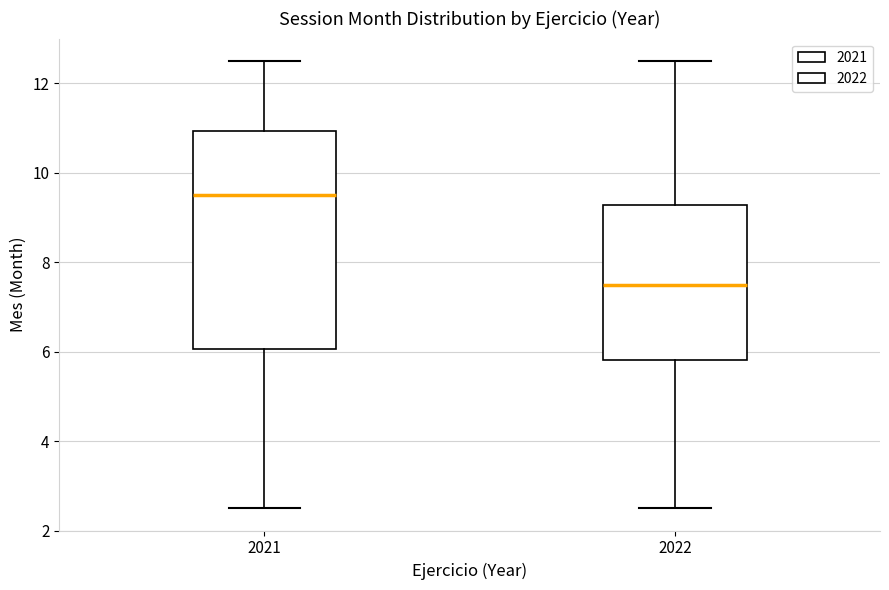

Where does the lower whisker of the box at x = 2022 end on the y-axis? The values are not printed on the chart, so give them approximately, as read against the axis.

2.6